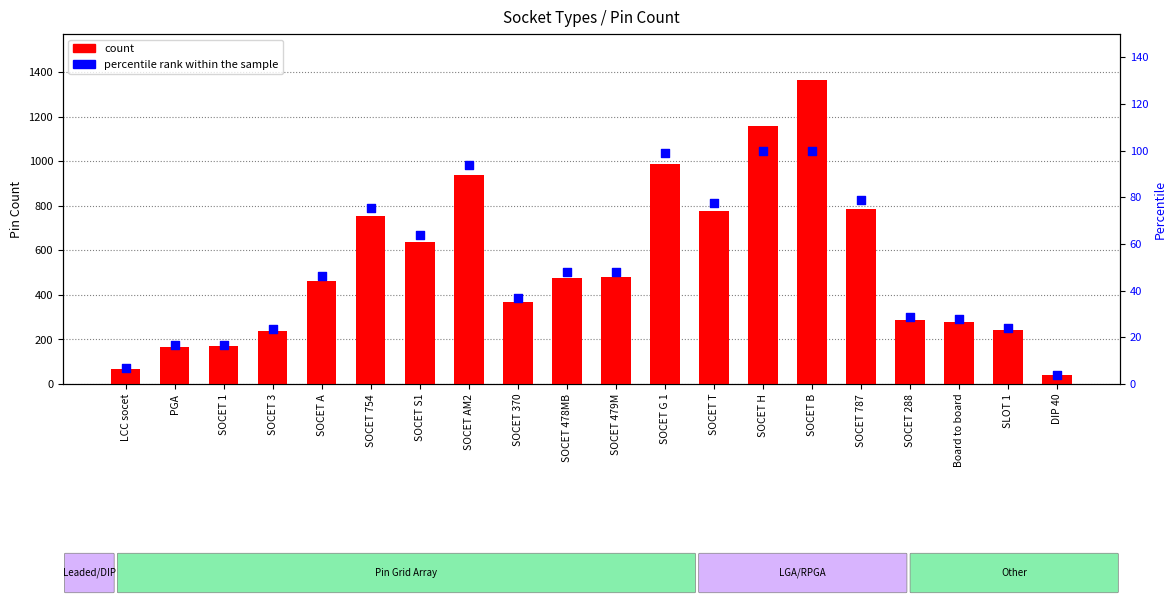

Which series reaches the minimum Y coordinate?

percentile rank within the sample